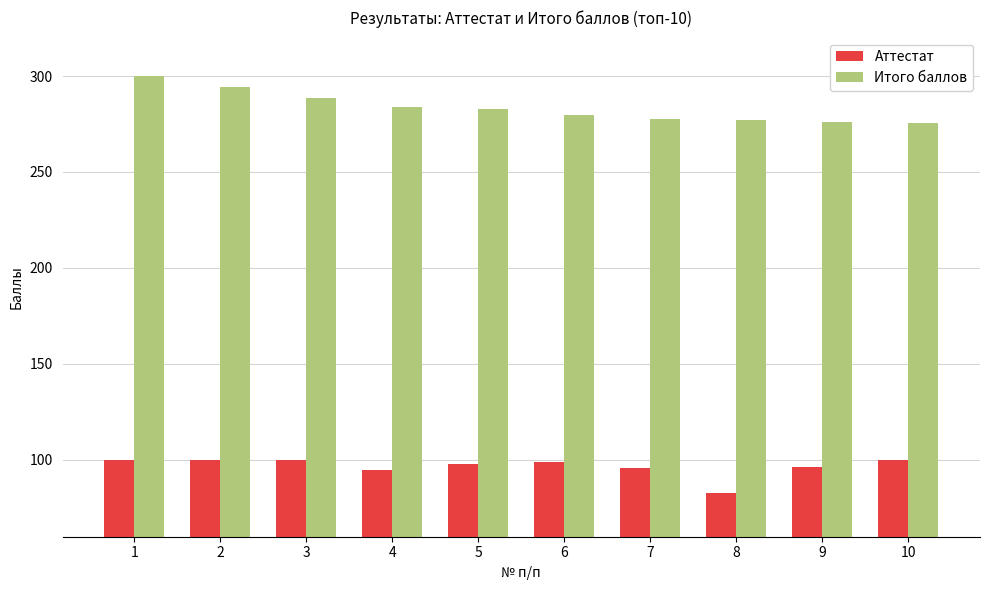

What is the difference between the second highest and second lowest values in the Итого баллов series?

18.3